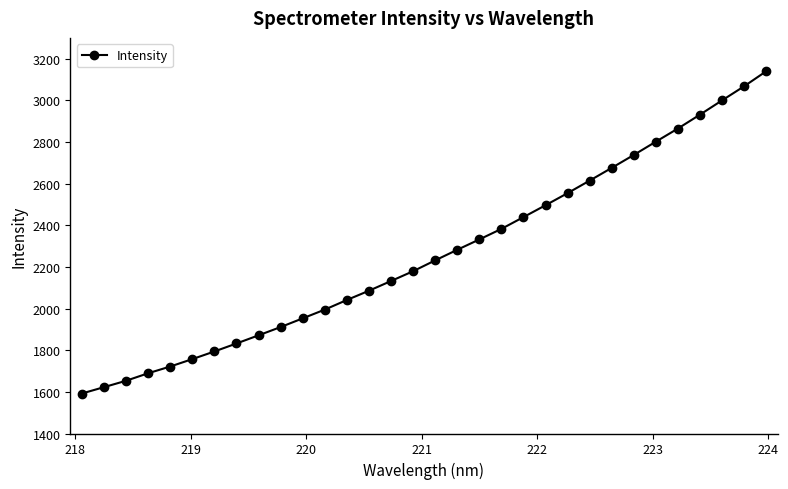

Is this an area chart (filled region under the line)?

No